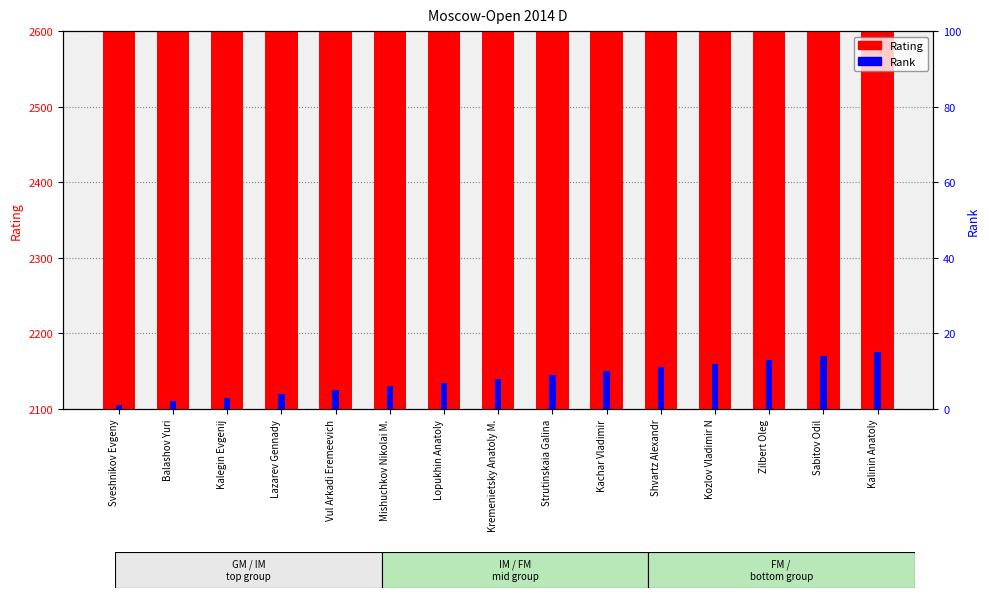

How many data points in Rating are less than 2323?

7